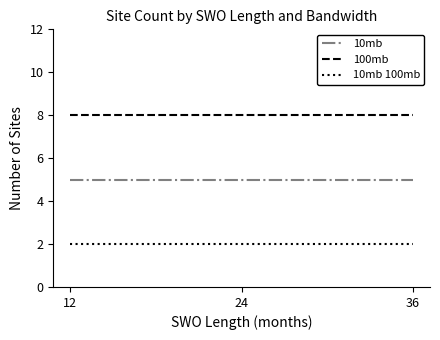

What is the lowest value of the 100mb series?

8